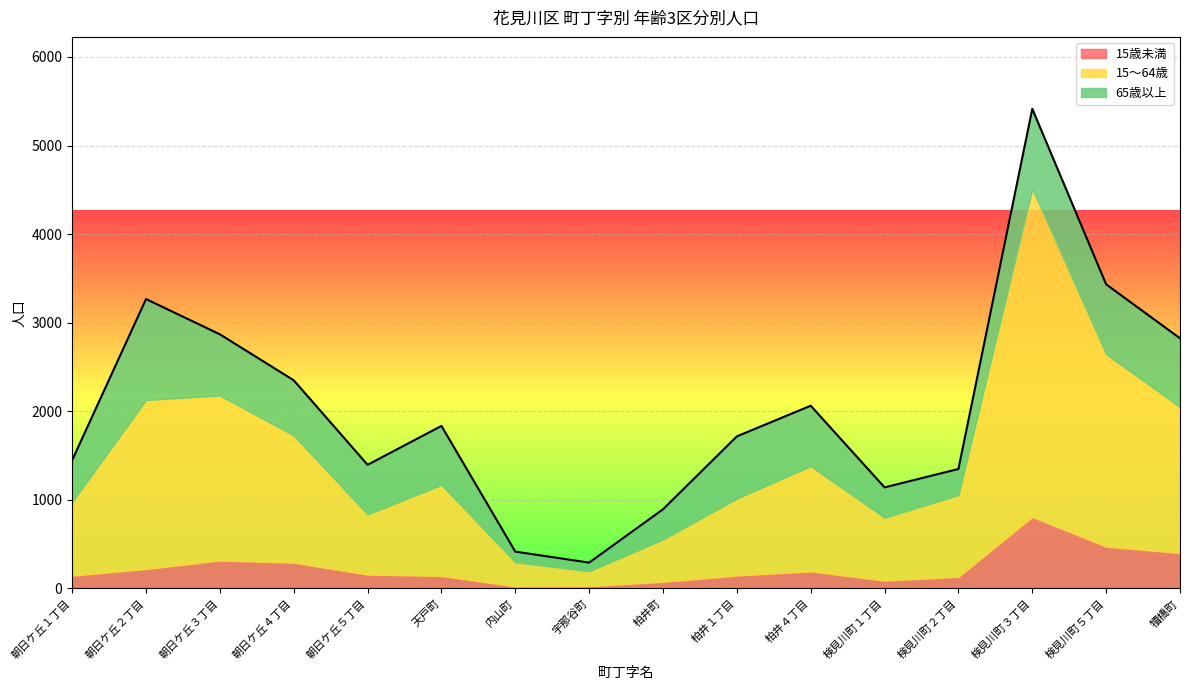

True or false: 15歳未満 and 65歳以上 intersect in this chart.

False